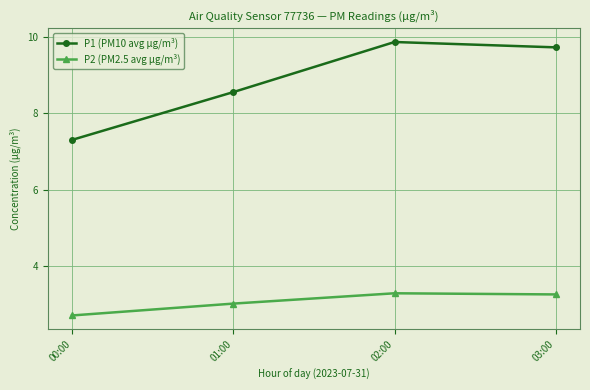

At which category does P1 (PM10 avg µg/m³) reach its first local peak?

02:00